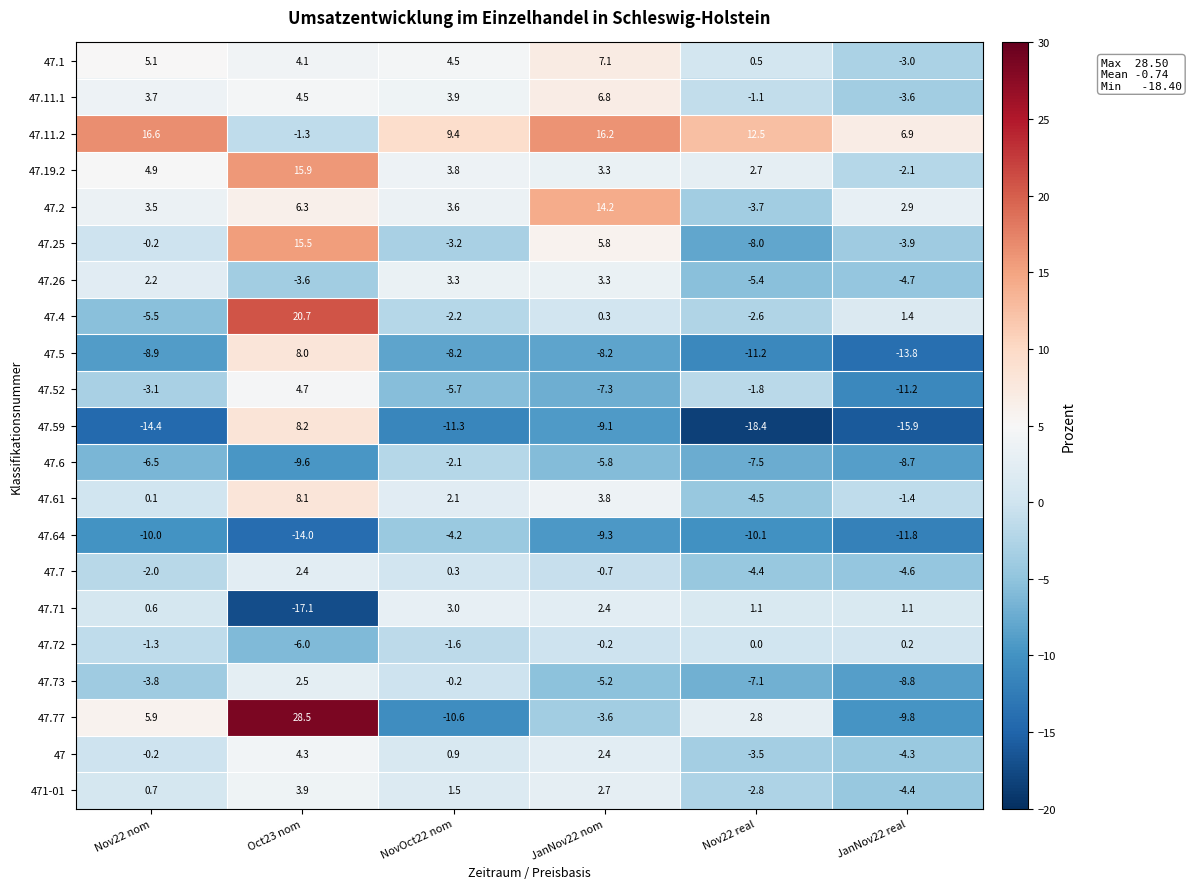

The value of 47.25 at Oct23 nom is 8.7. True or false?

False